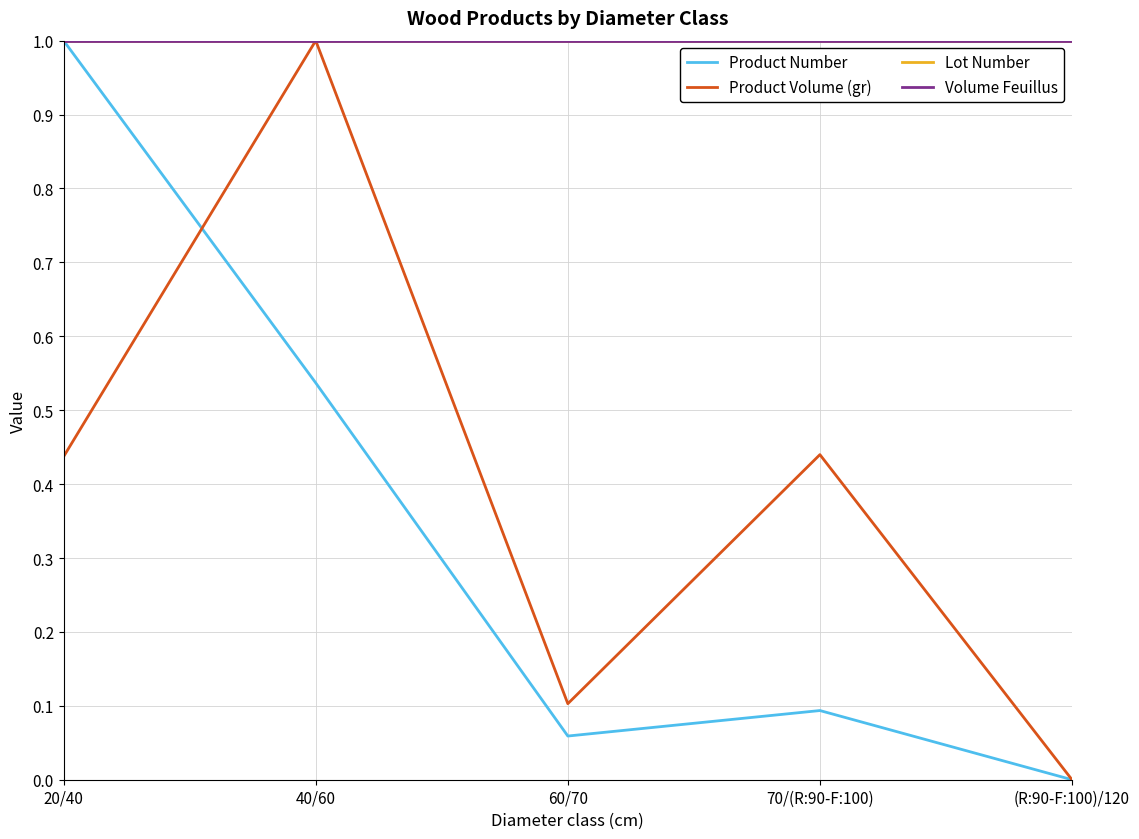

Is this an area chart (filled region under the line)?

No